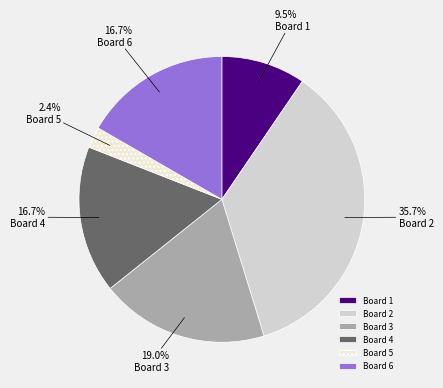

Do Board 5 and Board 2 together represent more than half of the pie?

No